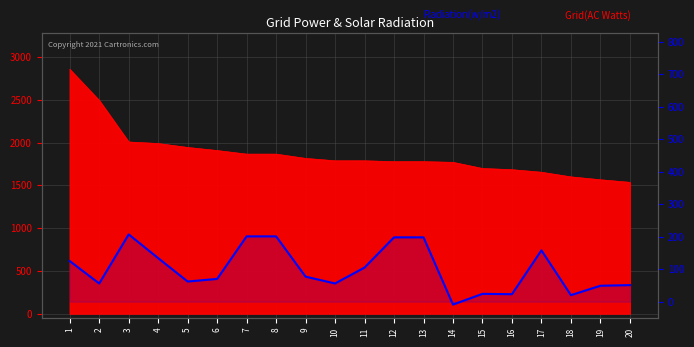

How many values are below zero?

1